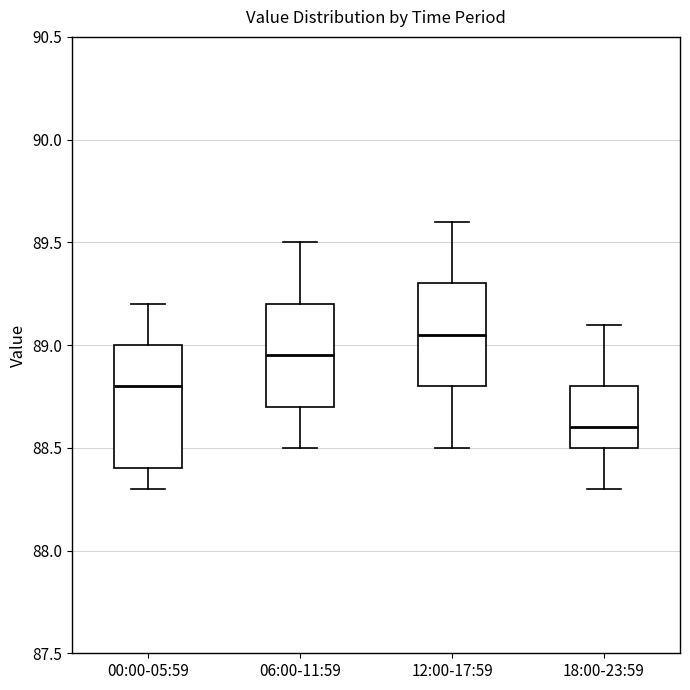

Reading left to right, read every box against the y-axis: the position of its median line, the range the box covers, and the ends of its whiskers. The values are not printed on the chart, so give them approximately, as read against the axis.

00:00-05:59: median 88.80, box 88.40 to 89.00, whiskers 88.30 to 89.20
06:00-11:59: median 88.95, box 88.70 to 89.20, whiskers 88.50 to 89.50
12:00-17:59: median 89.05, box 88.80 to 89.30, whiskers 88.50 to 89.60
18:00-23:59: median 88.60, box 88.50 to 88.80, whiskers 88.30 to 89.10